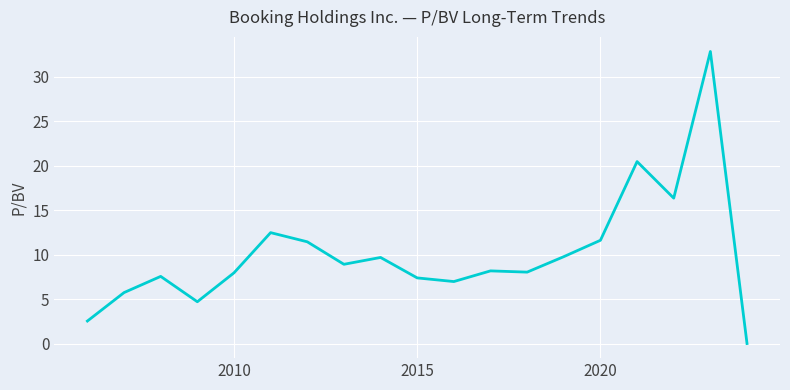

What is the difference between the maximum and minimum values?

32.8